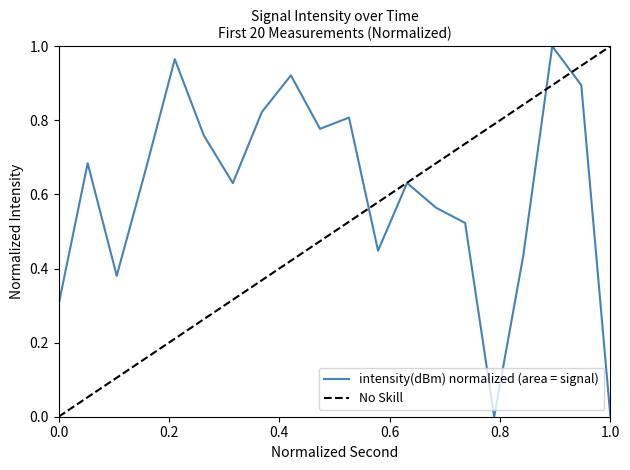

What is the value of the 13th point from the left?

0.6